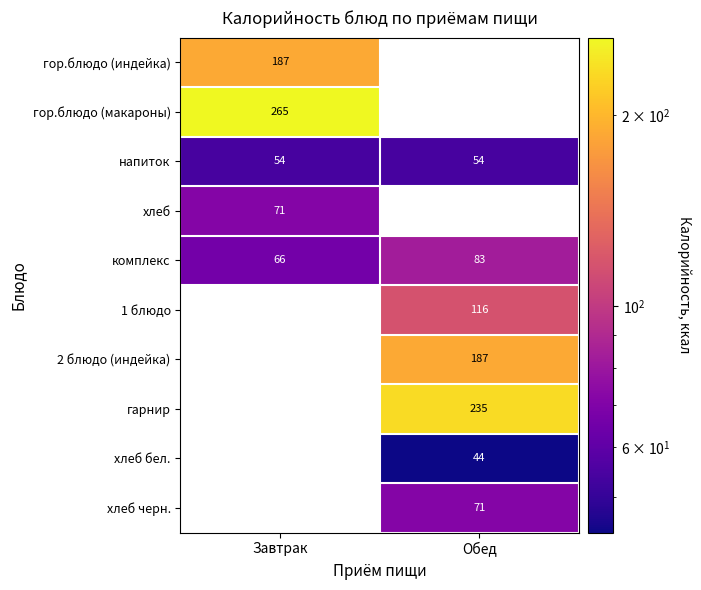

What is the minimum value for комплекс?

66